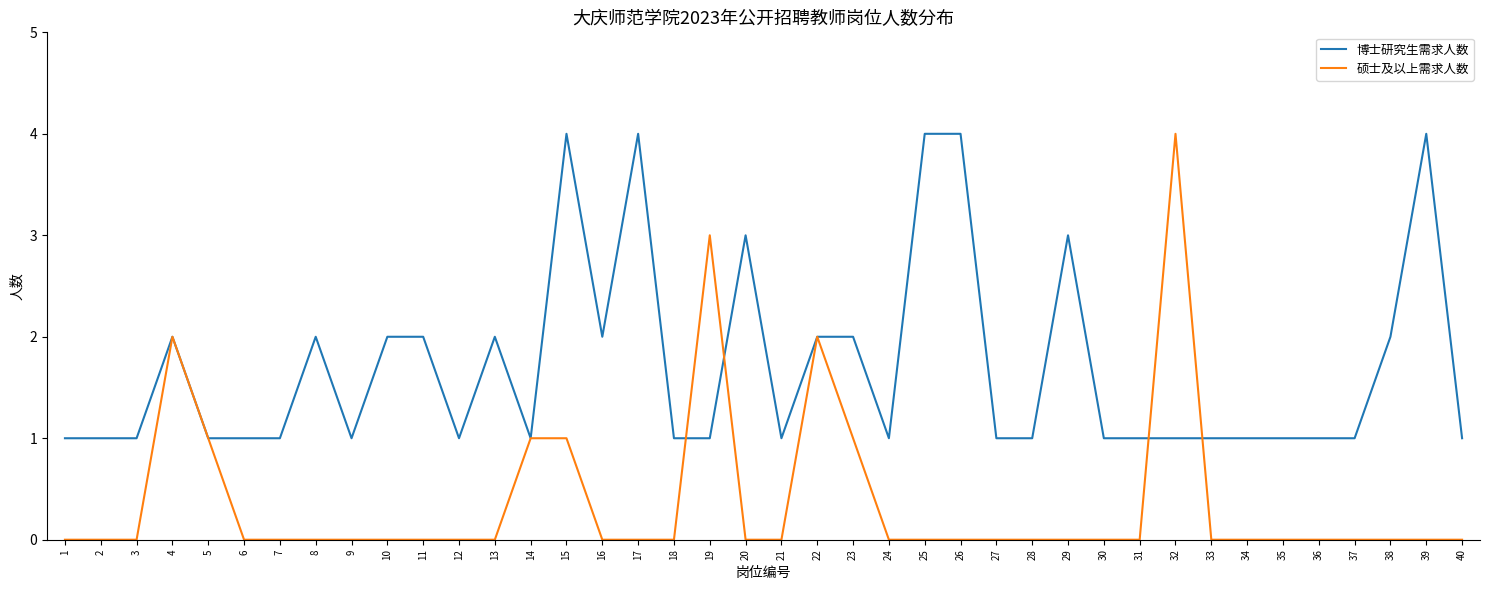

At how many categories does at least one series exceed 0?

40